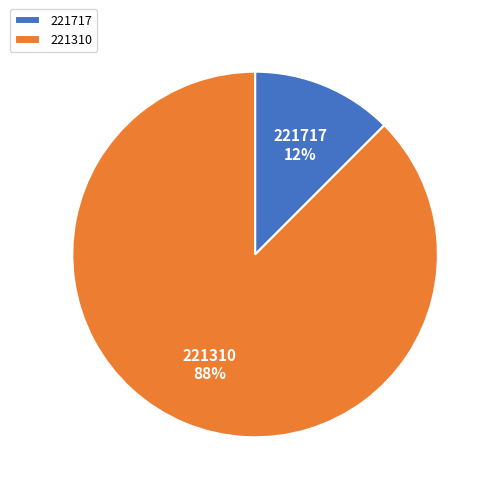

To the nearest percent, what is the combined percentage of 221310 and 221717?

100%